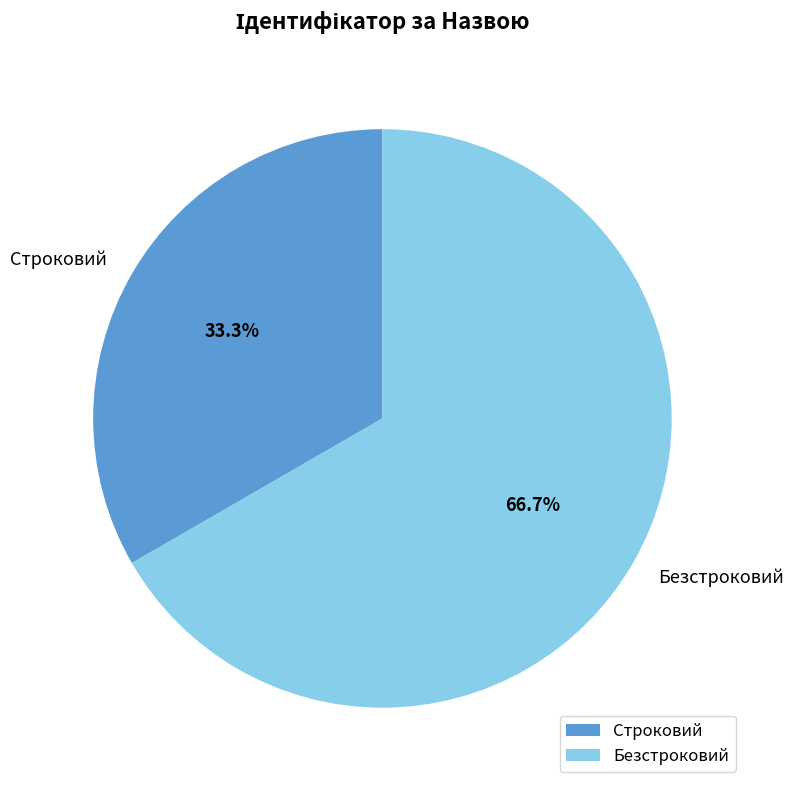

Which has a higher value, Безстроковий or Строковий?

Безстроковий